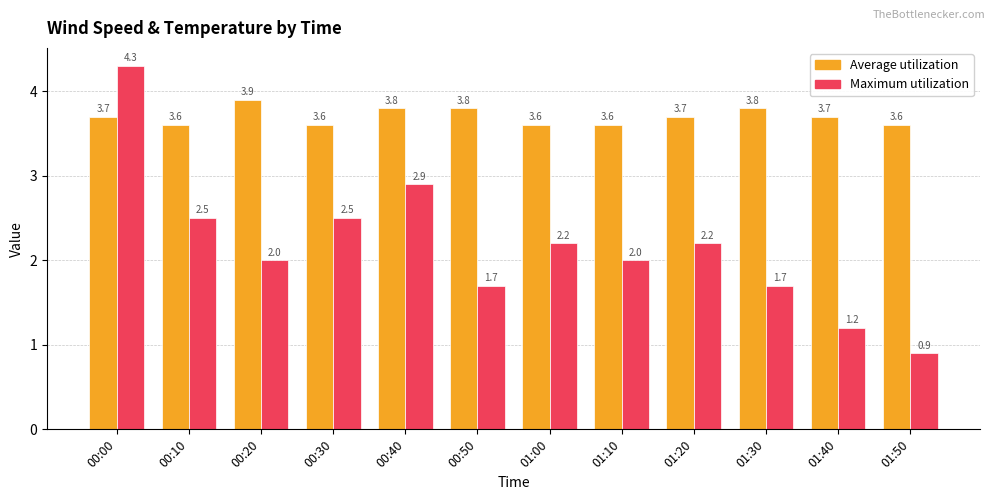

What is the spread (max minus min) of values at 00:40?

0.9